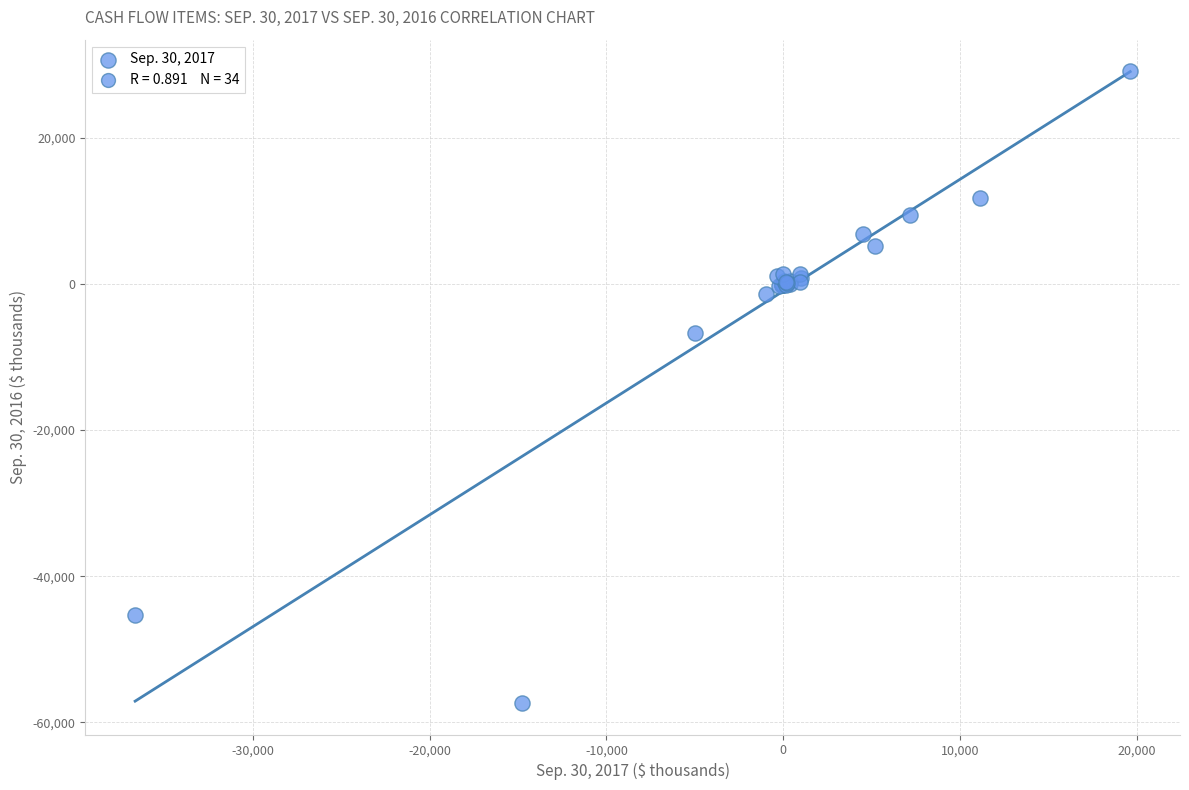

What Y value in the scatter plot is closest to -14113?

-6736